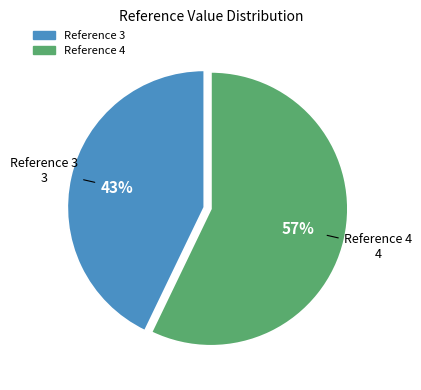

To the nearest percent, what is the difference between the largest and smallest slice percentages?

14%